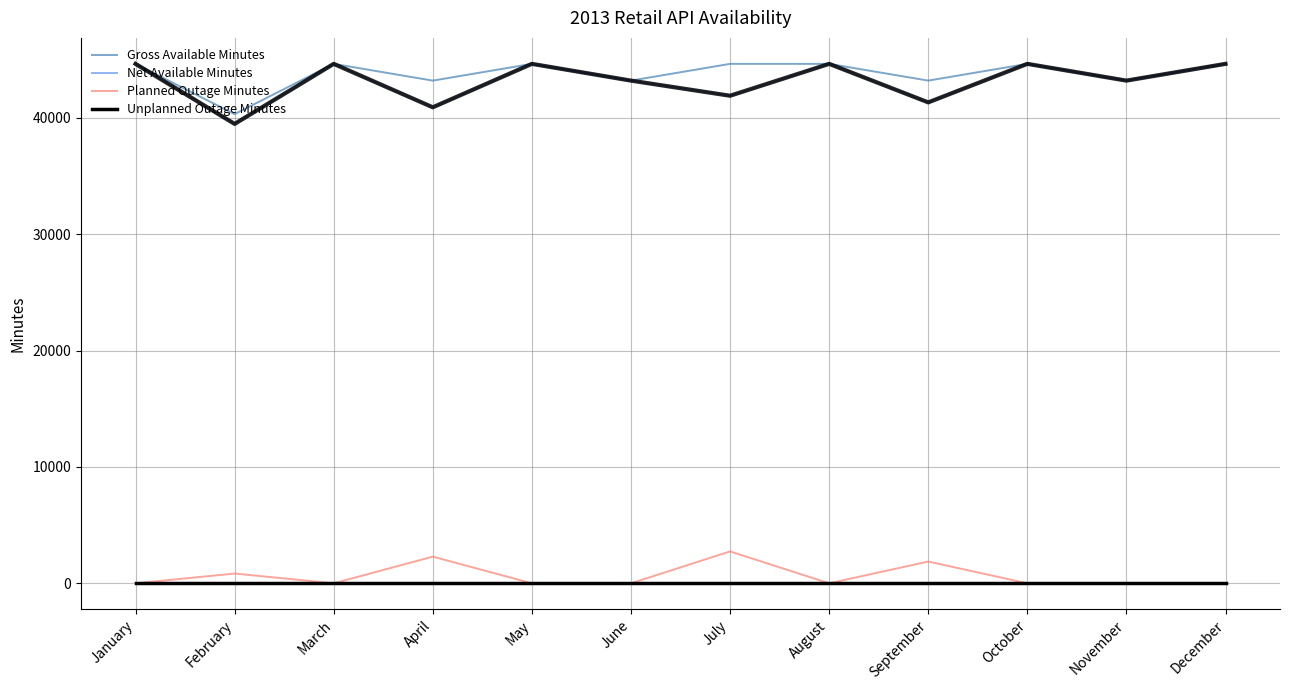

How many lines are shown in the chart?

4